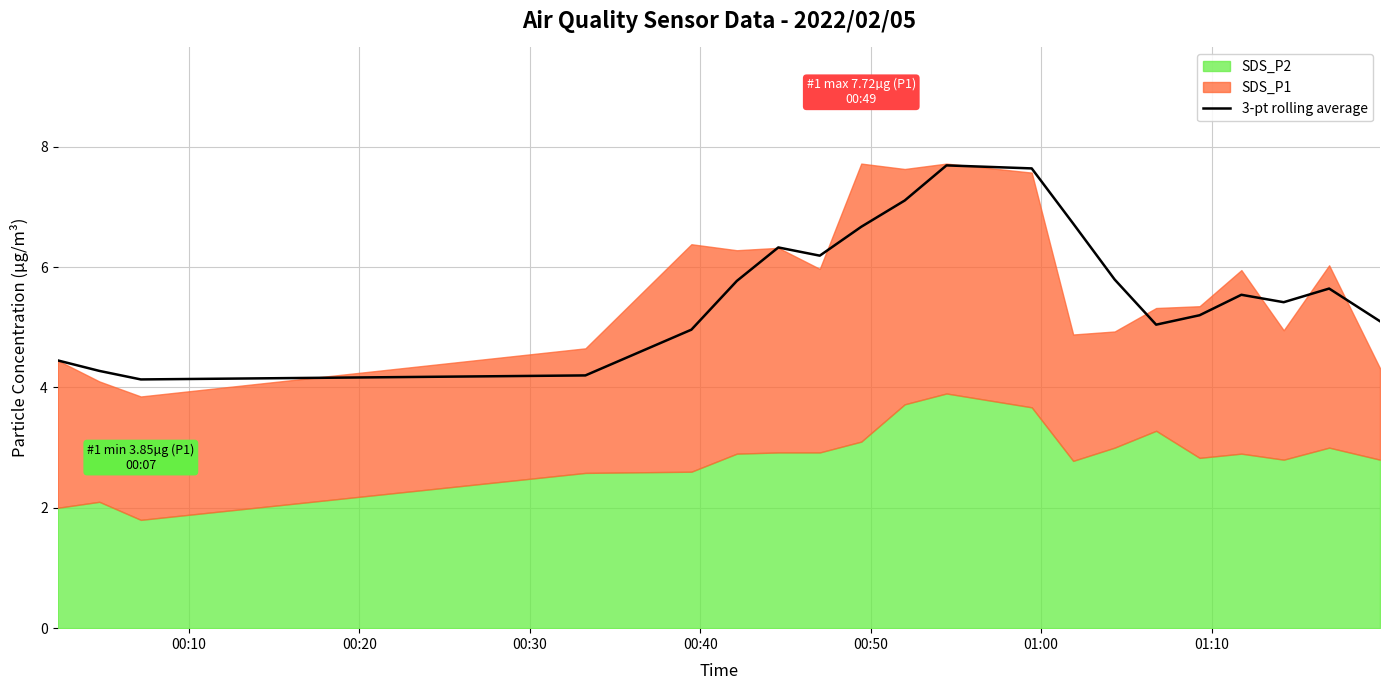

What is the difference between the second highest and second lowest values?

3.4